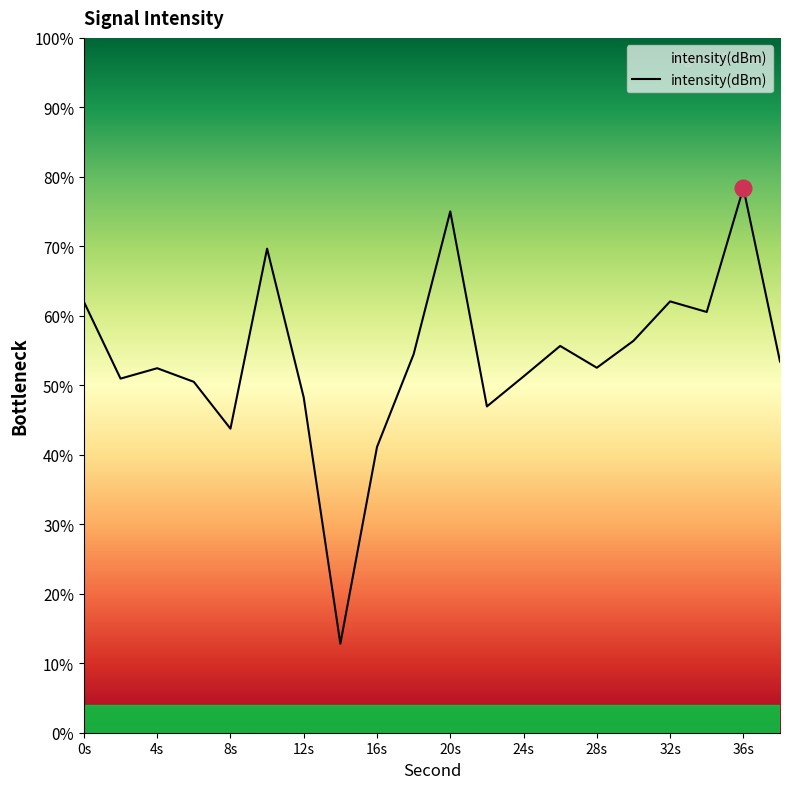

Rank the categories by value from lowest to highest.

14, 16, 8, 22, 12, 6, 2, 24, 4, 28, 38, 18, 26, 30, 34, 0, 32, 10, 20, 36